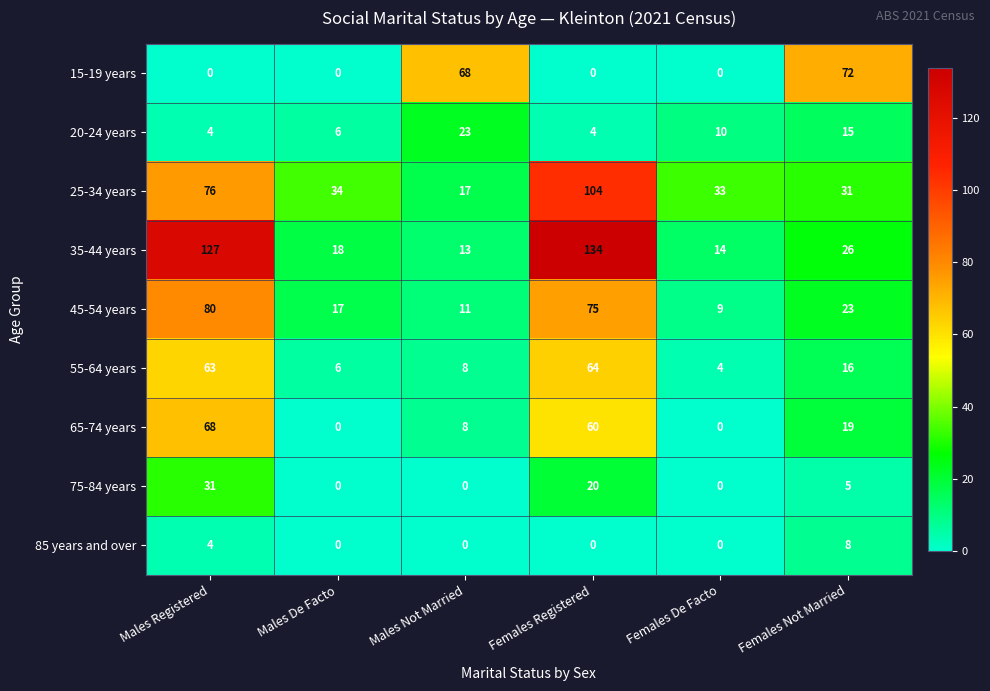

Which series has the largest range (max minus min)?

35-44 years